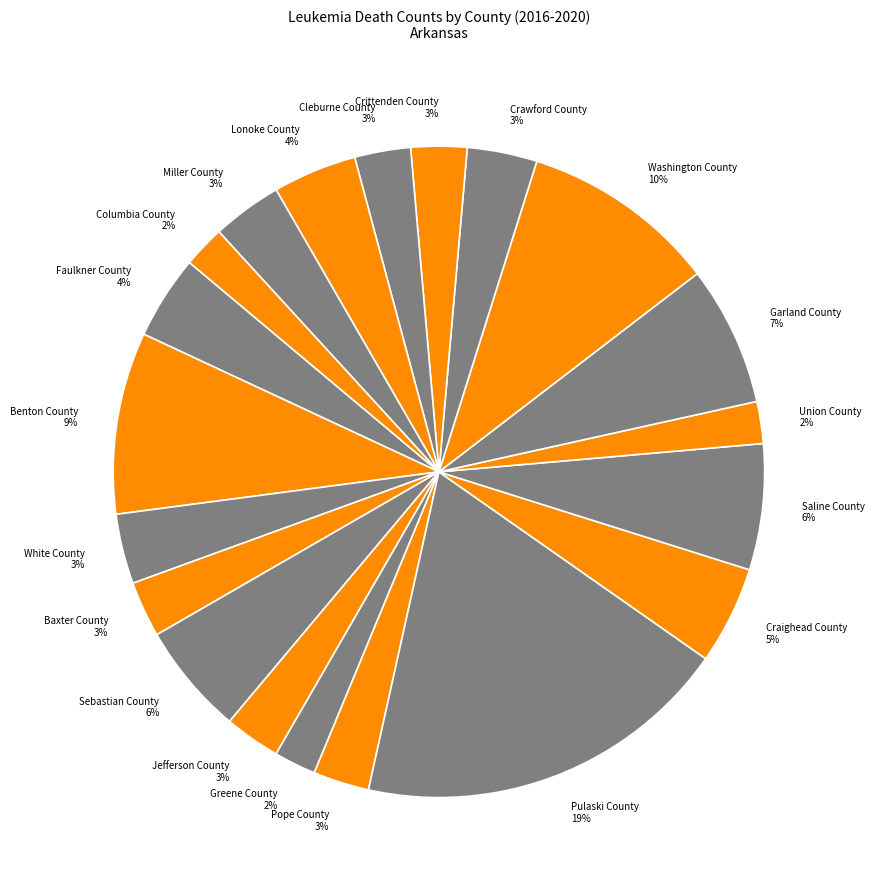

Count the number of slices in the pie.

20